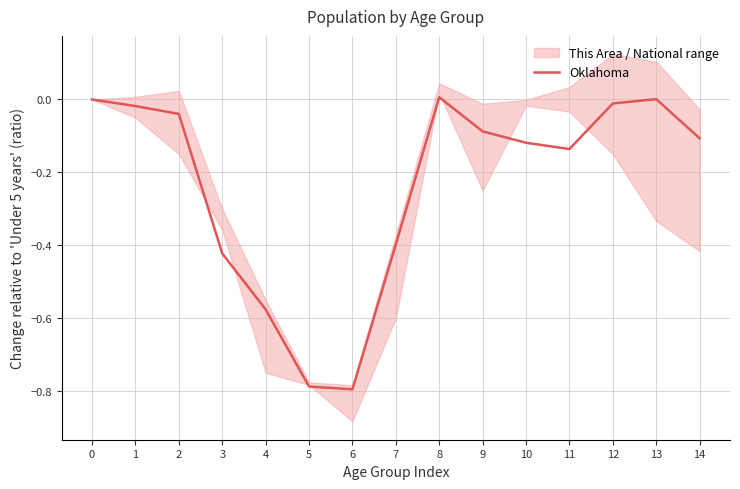

Between 1 and 7, which is larger?

1